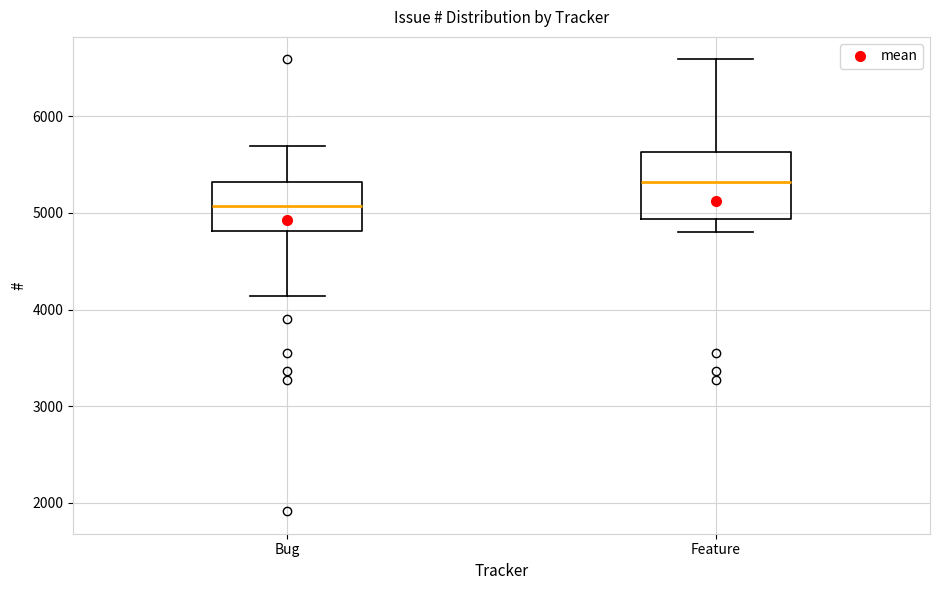

Which box has the highest median line?

Feature